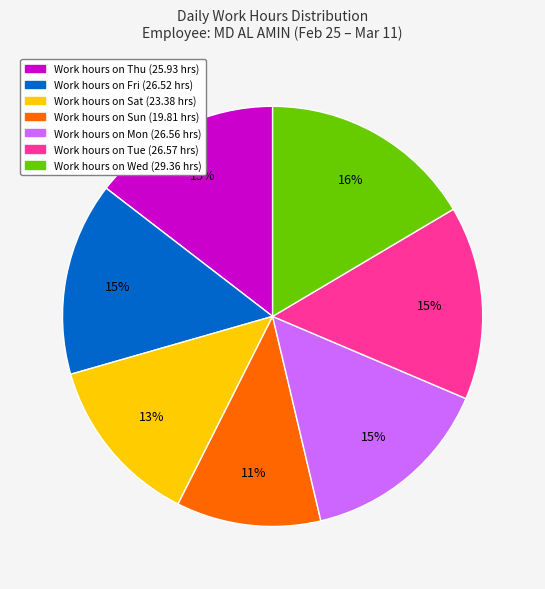

To the nearest percent, what is the difference between the largest and smallest slice percentages?

5%